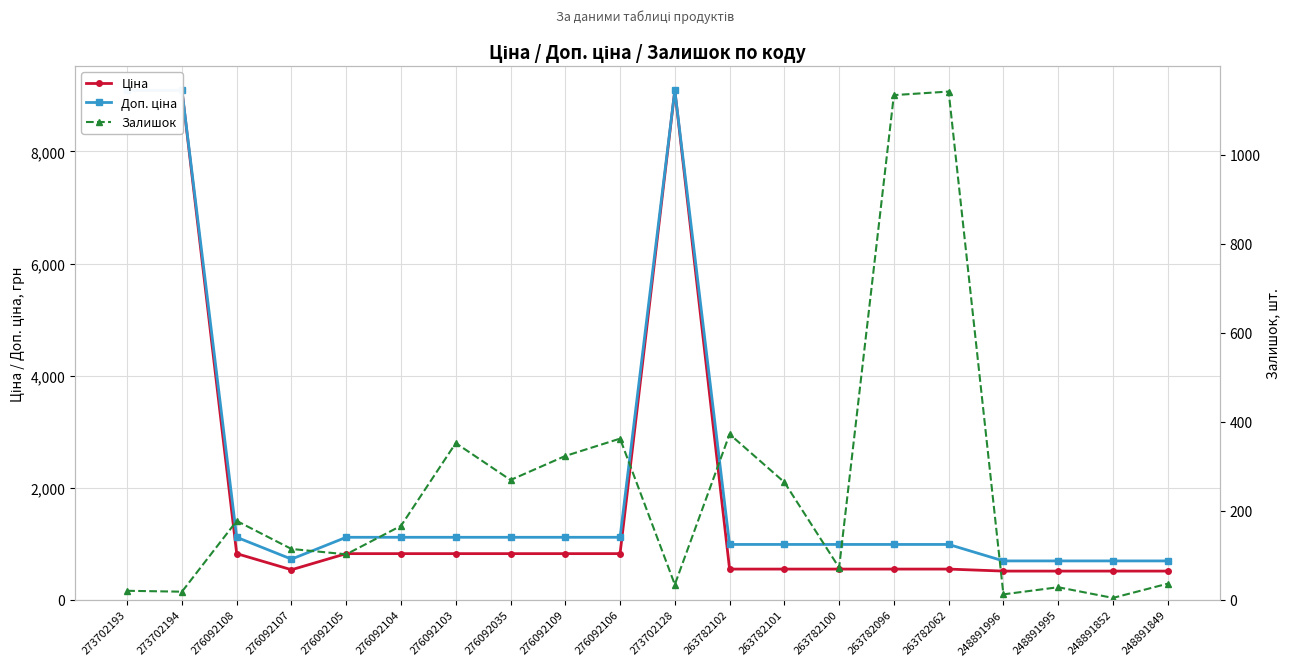

The value of Залишок at 263782102 is 104.2. True or false?

False